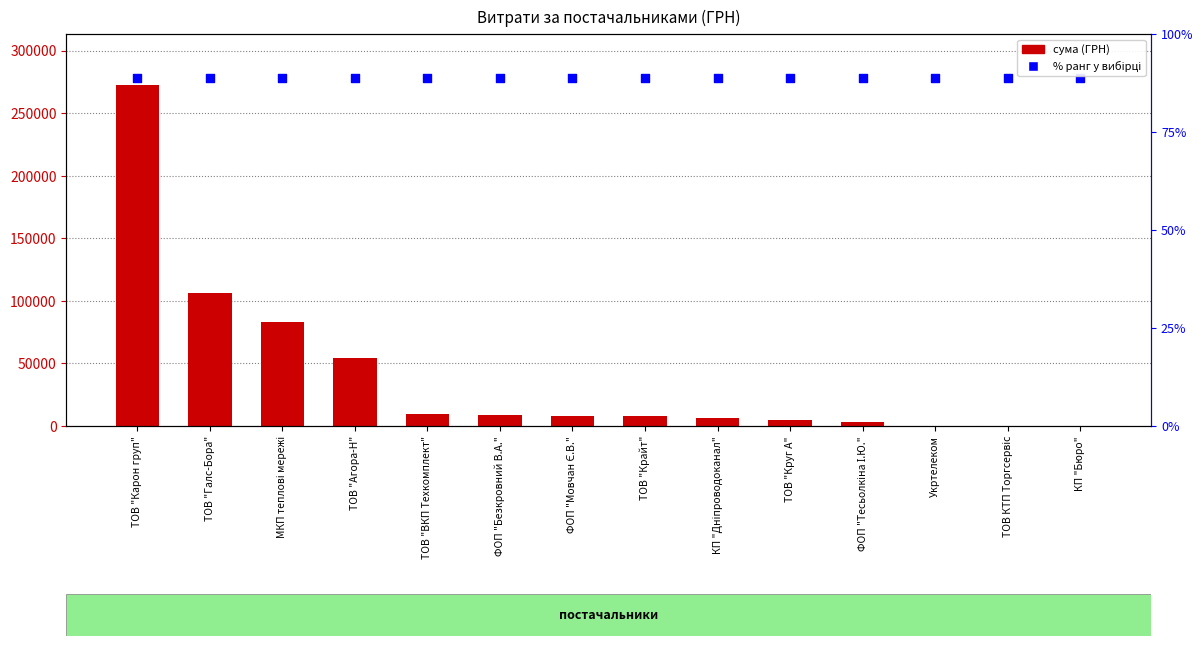

At which category is the sum across all series the highest?

ТОВ "Карон груп"